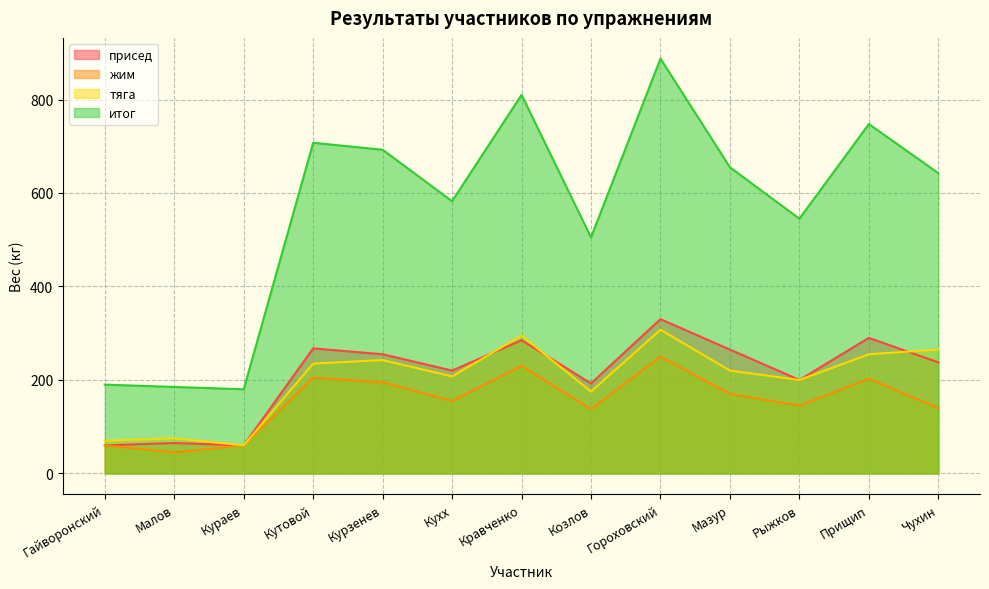

How many values in the тяга series exceed 220?

6